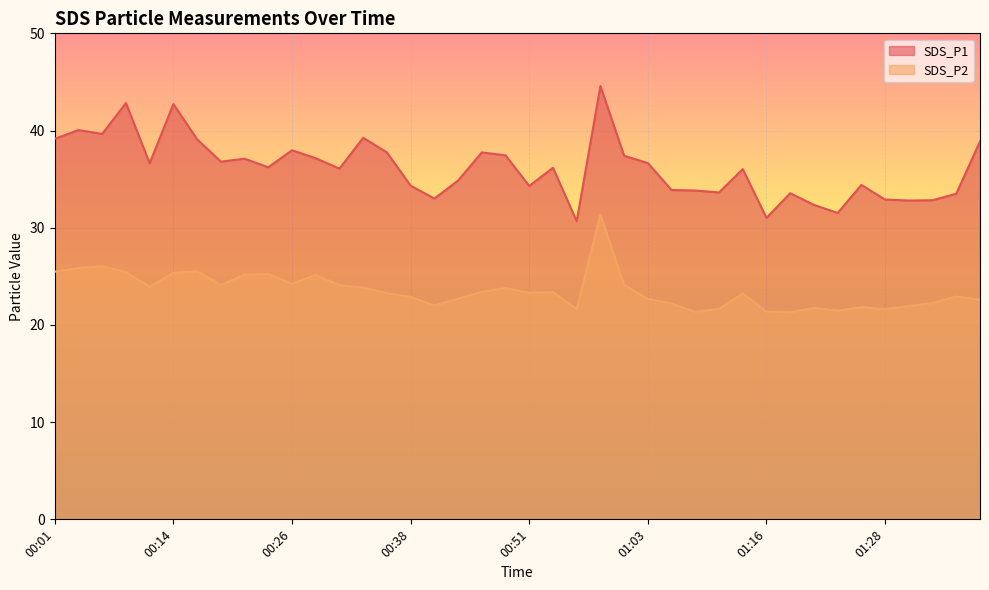

True or false: SDS_P1 has more than 2 interior local peaks.

True